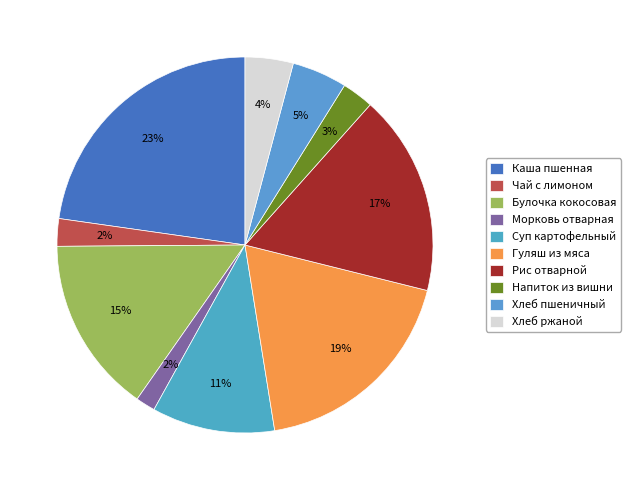

To the nearest percent, what is the average slice percentage?

10%